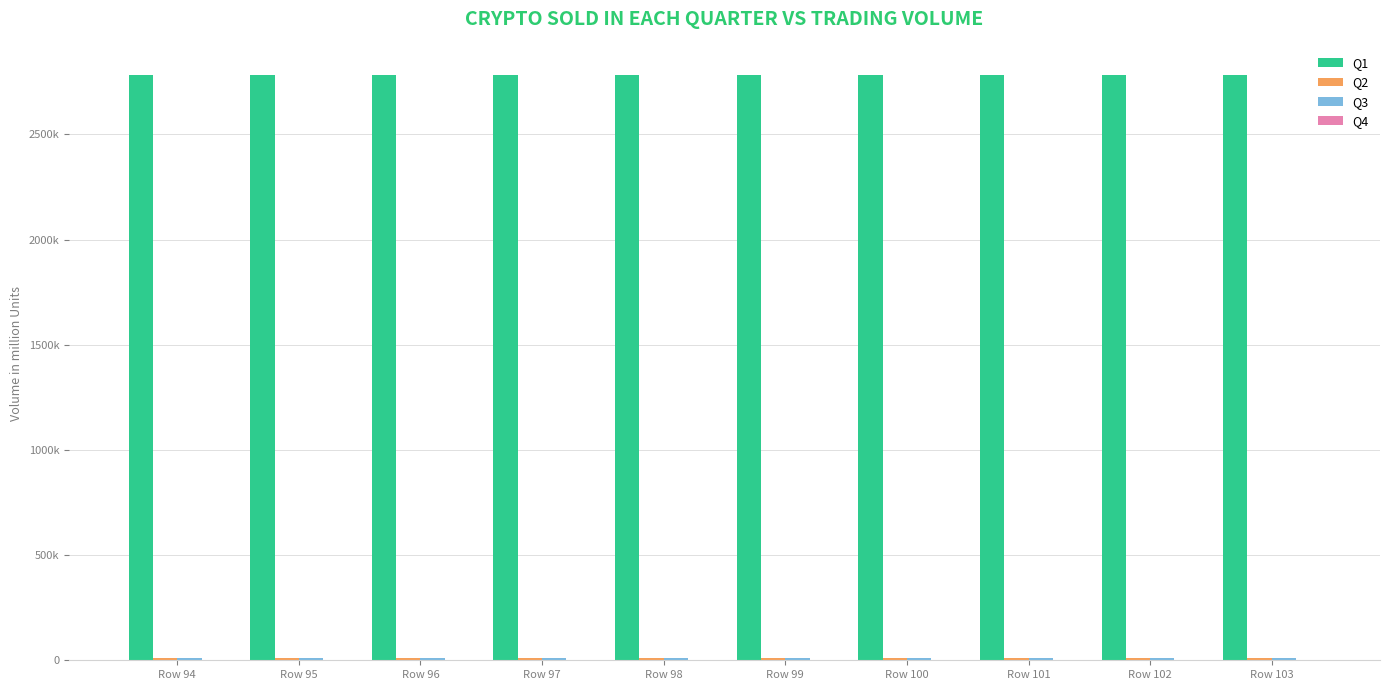

What is the difference between the maximum and second lowest values in the Q2 series?

209